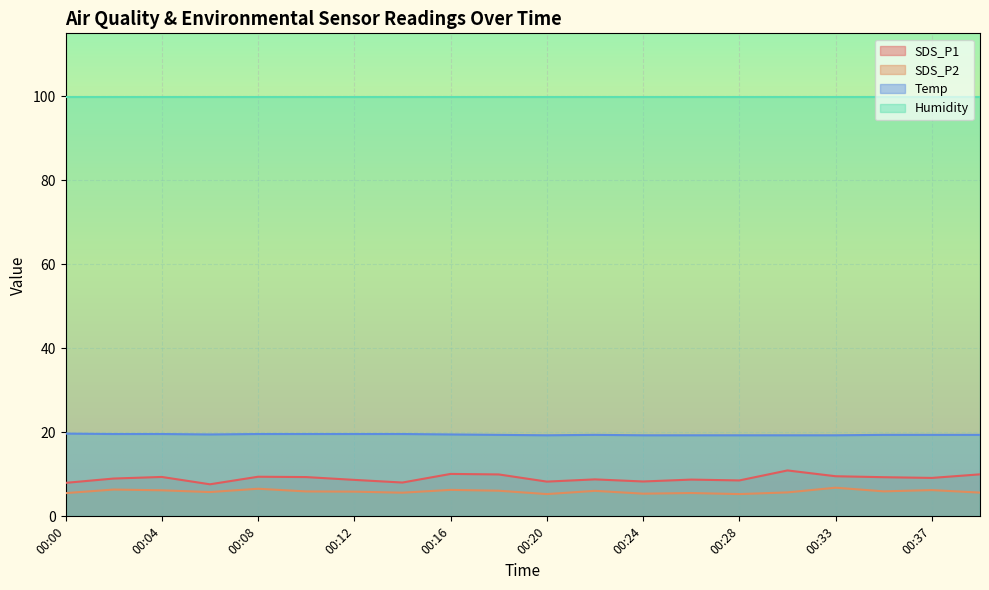

What is the greatest value displayed?

99.9